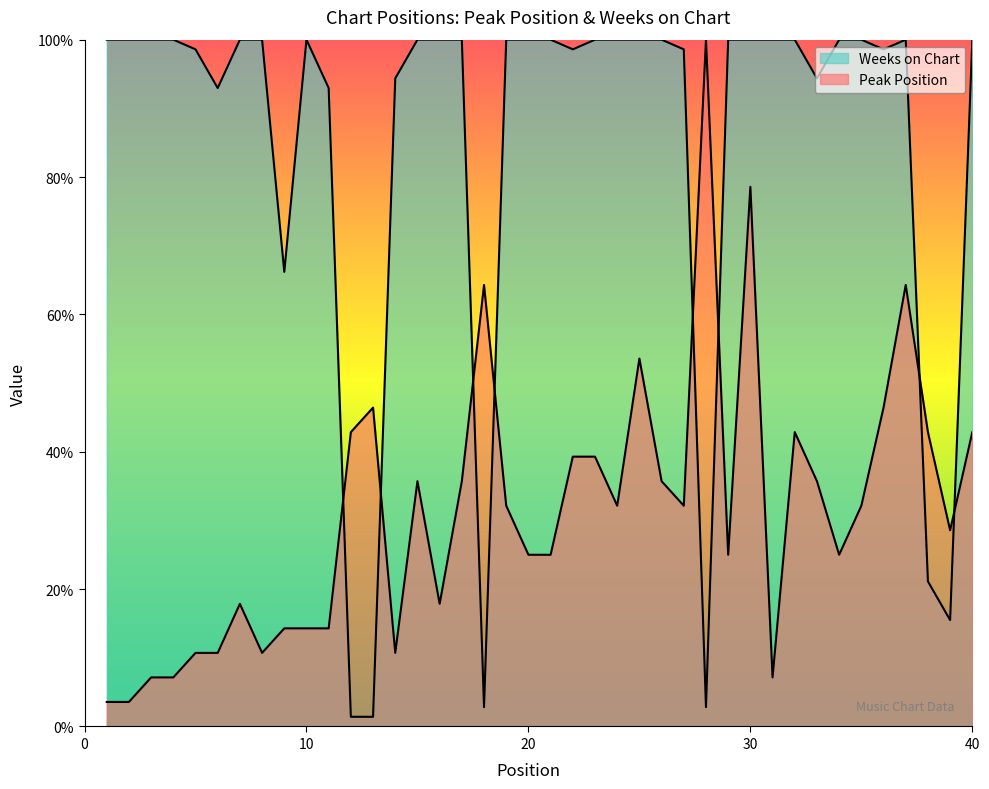

List the series in order of their overall mean, highest first.

Weeks on Chart, Peak Position